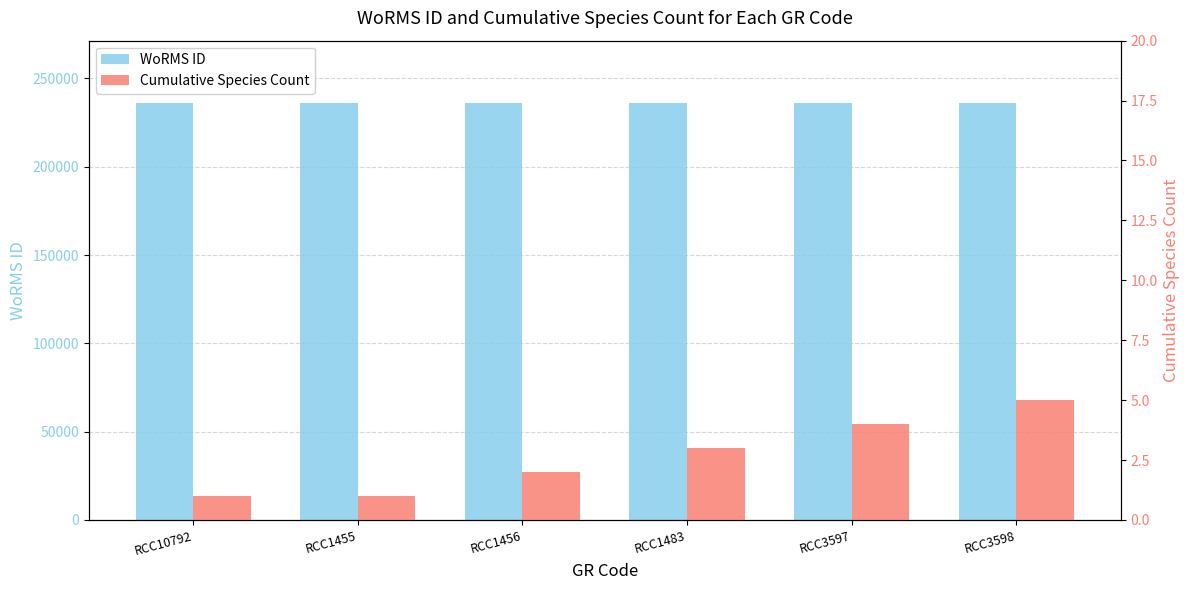

What position from the right is RCC1483?

3